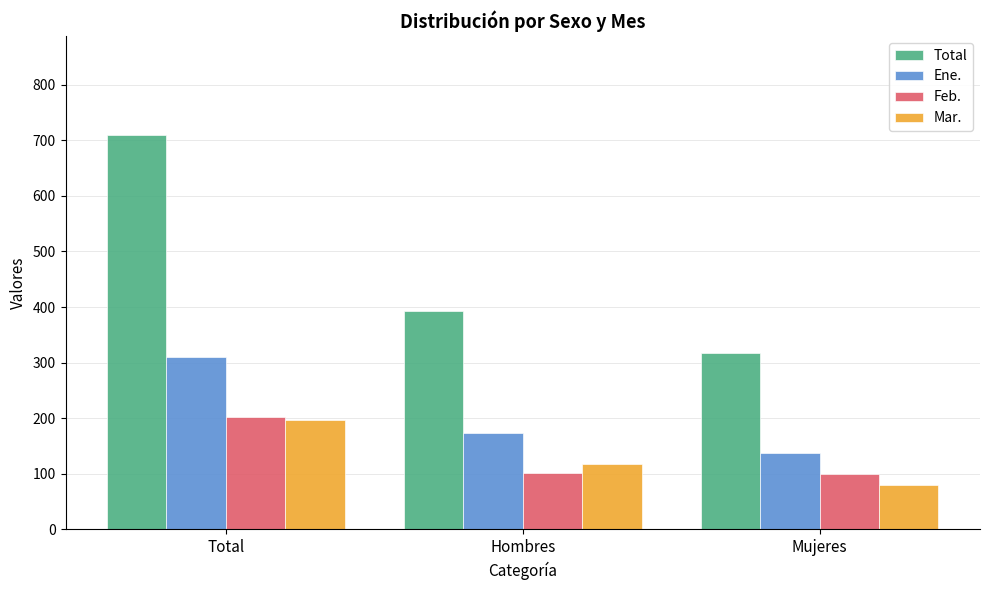

List the labels in order of Total value, largest first.

Total, Hombres, Mujeres